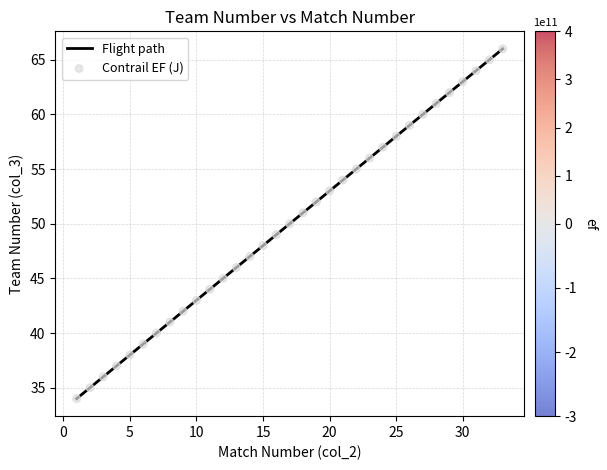

What is the minimum value shown in the chart?

34